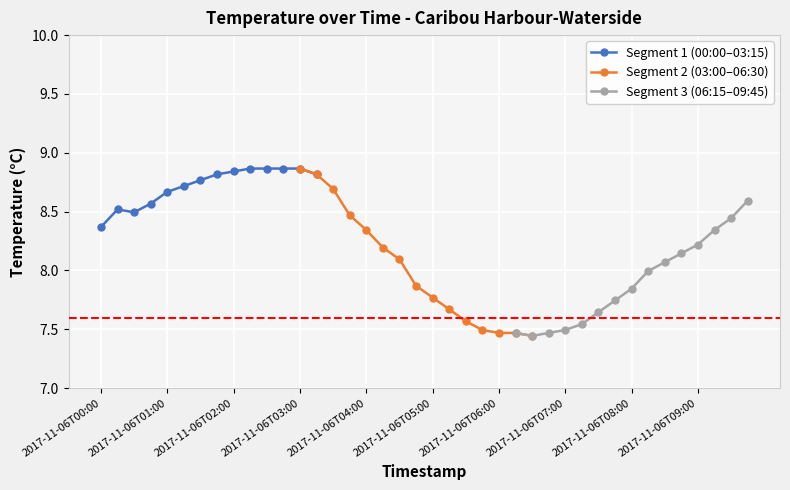

What is the greatest value displayed?

8.9